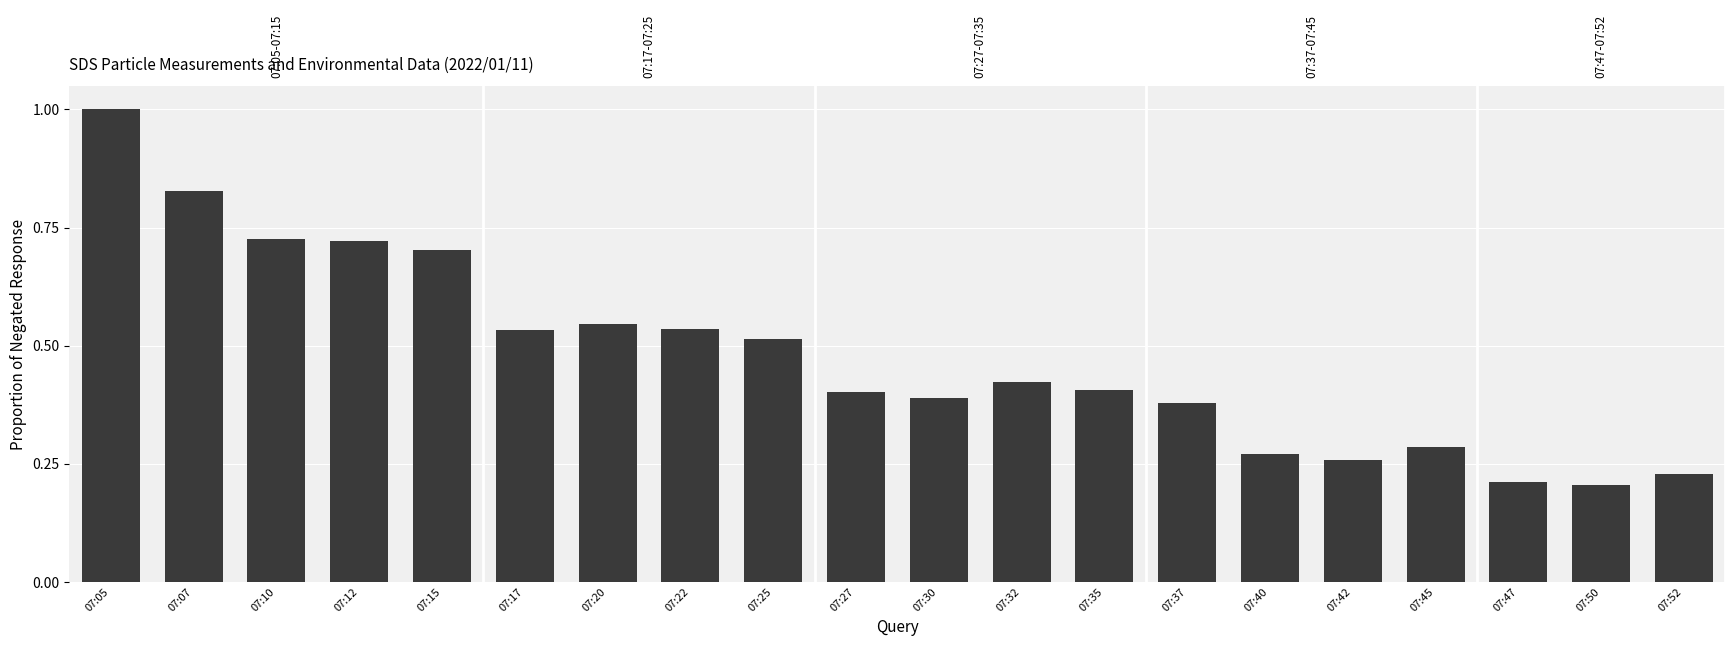

What is the sum of all values?

9.6